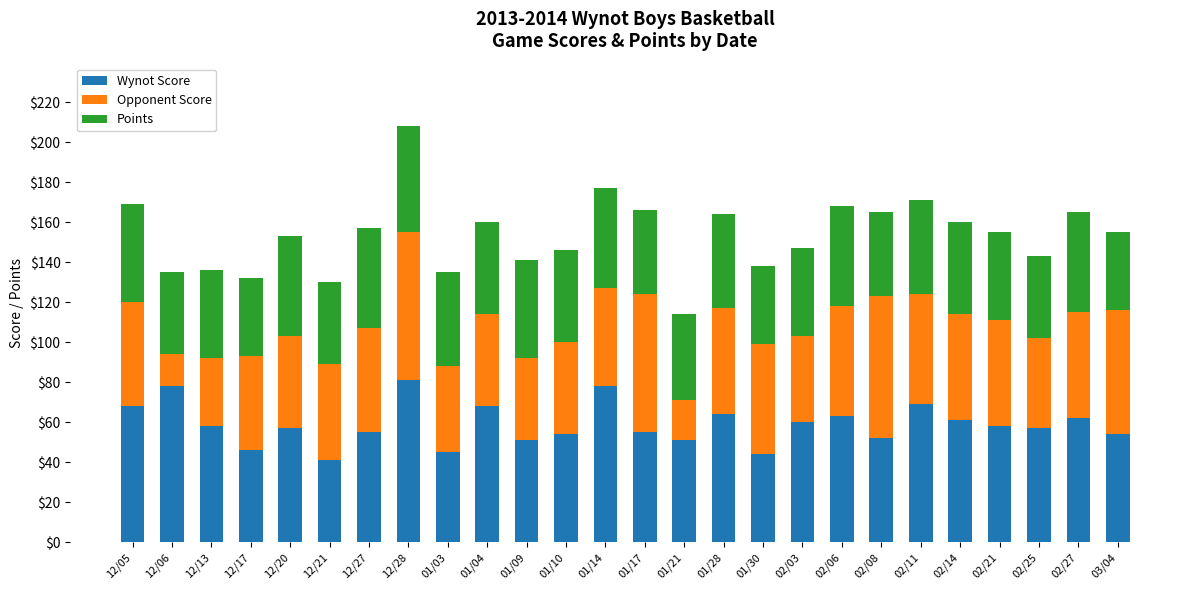

What are all the series names shown in the legend?

Wynot Score, Opponent Score, Points